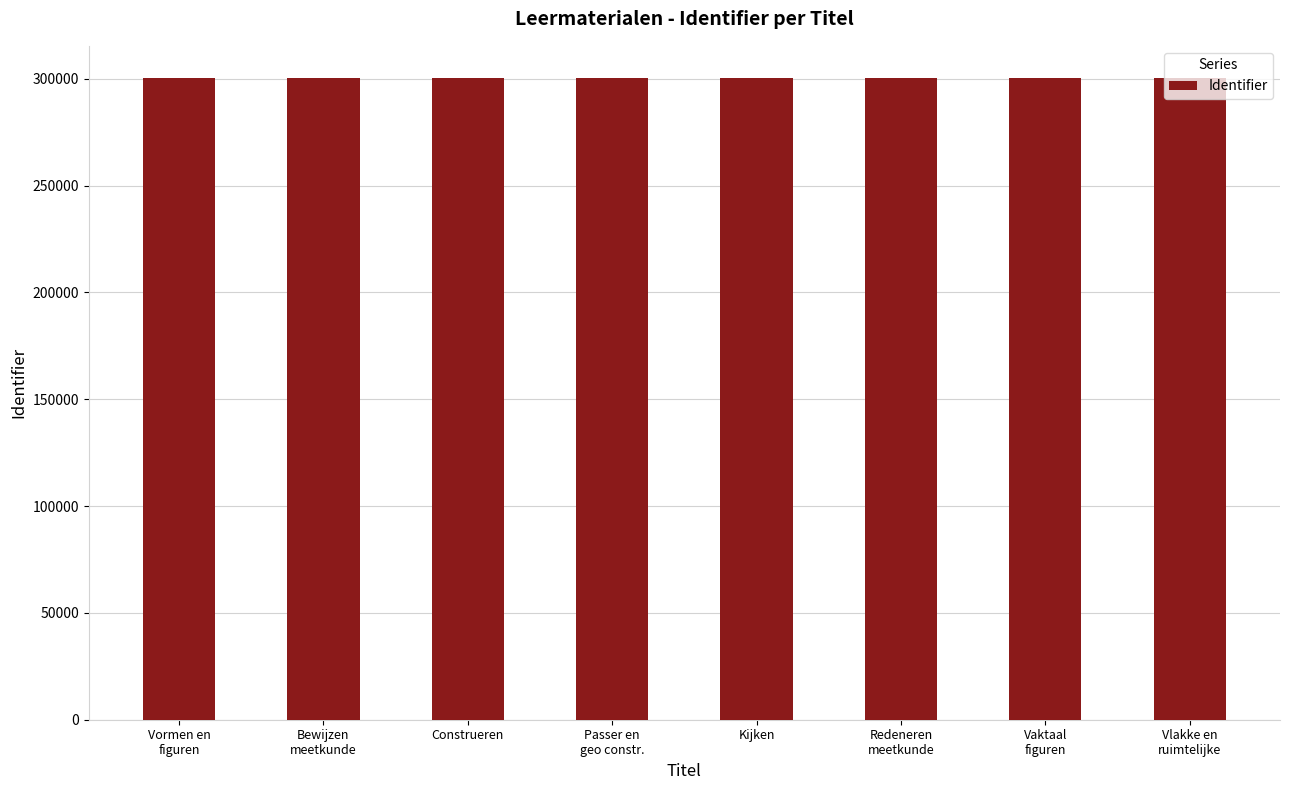

How many categories are shown in the chart?

8